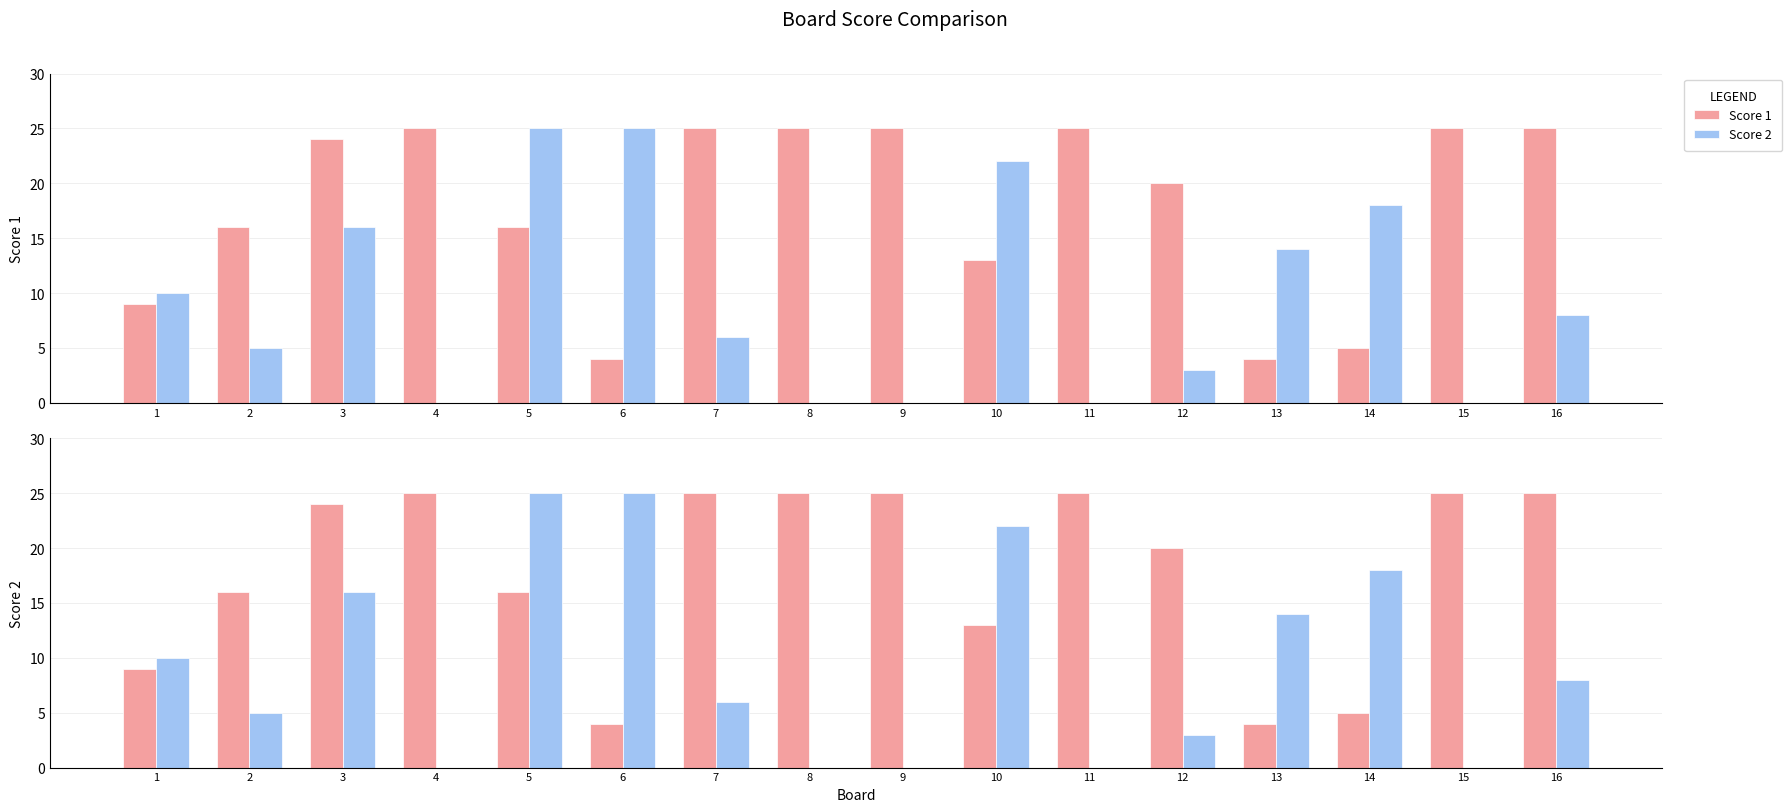

What is the lowest value of the Score 1 series?

4